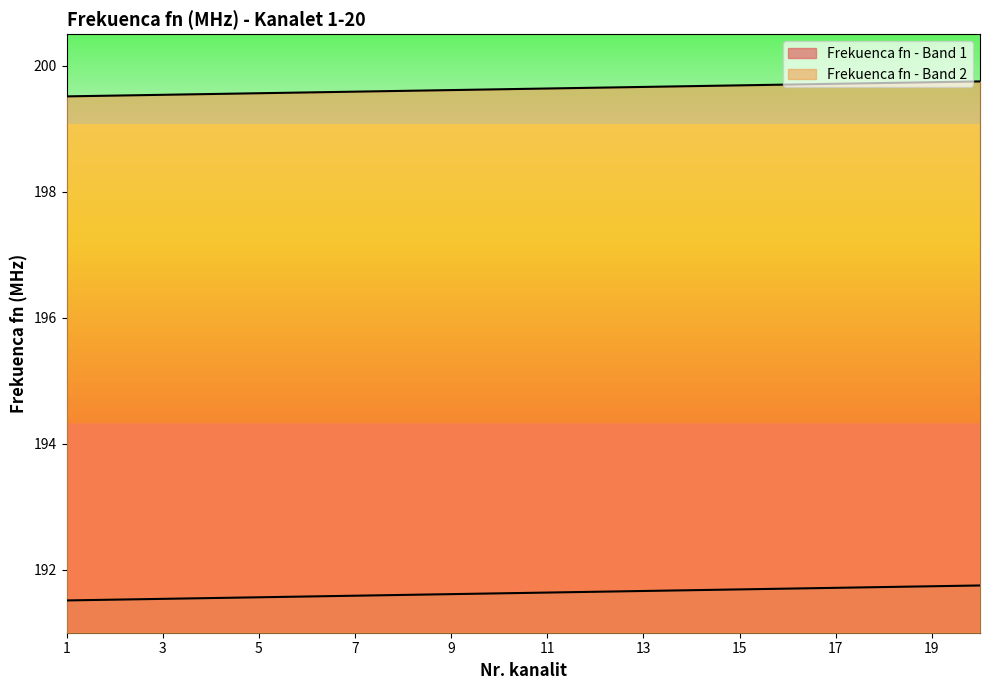

Is the value of Frekuenca fn - Band 1 at 3 greater than the value of Frekuenca fn - Band 2 at 8?

No